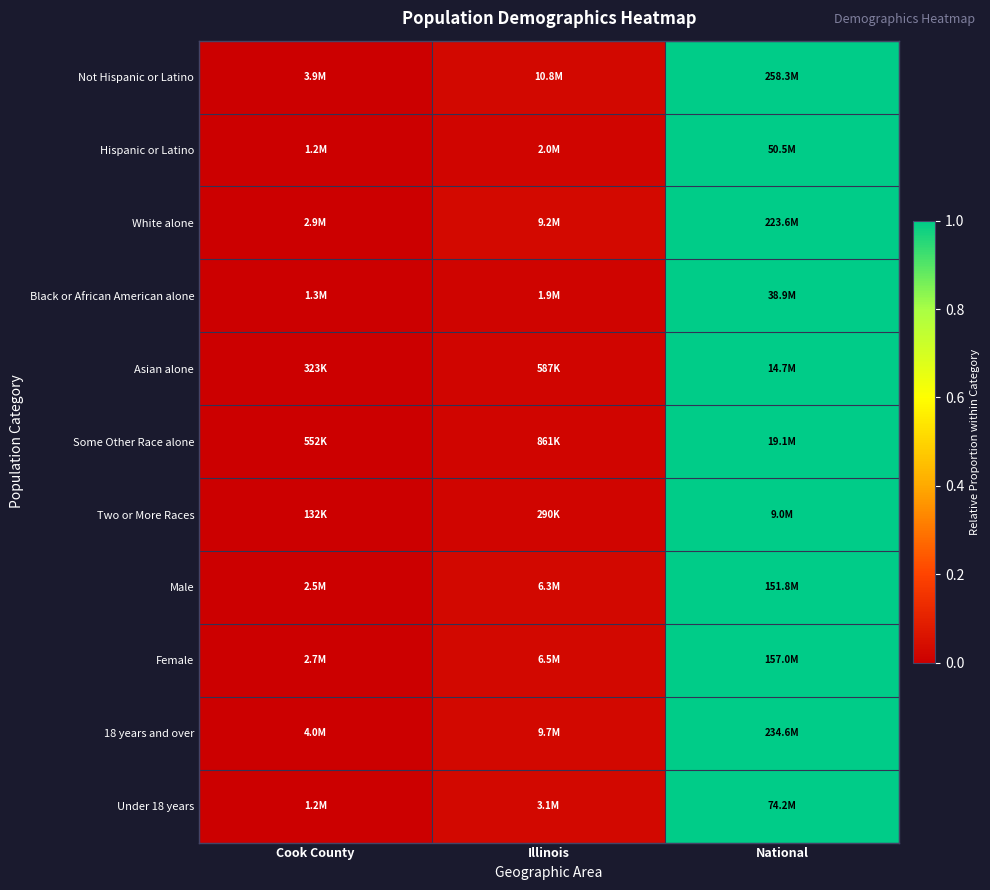

Reading left to right, extract all data points from this chart.

Not Hispanic or Latino: Cook County=0.0	Illinois=0.0	National=1.0
Hispanic or Latino: Cook County=0.0	Illinois=0.0	National=1.0
White alone: Cook County=0.0	Illinois=0.0	National=1.0
Black or African American alone: Cook County=0.0	Illinois=0.0	National=1.0
Asian alone: Cook County=0.0	Illinois=0.0	National=1.0
Some Other Race alone: Cook County=0.0	Illinois=0.0	National=1.0
Two or More Races: Cook County=0.0	Illinois=0.0	National=1.0
Male: Cook County=0.0	Illinois=0.0	National=1.0
Female: Cook County=0.0	Illinois=0.0	National=1.0
18 years and over: Cook County=0.0	Illinois=0.0	National=1.0
Under 18 years: Cook County=0.0	Illinois=0.0	National=1.0